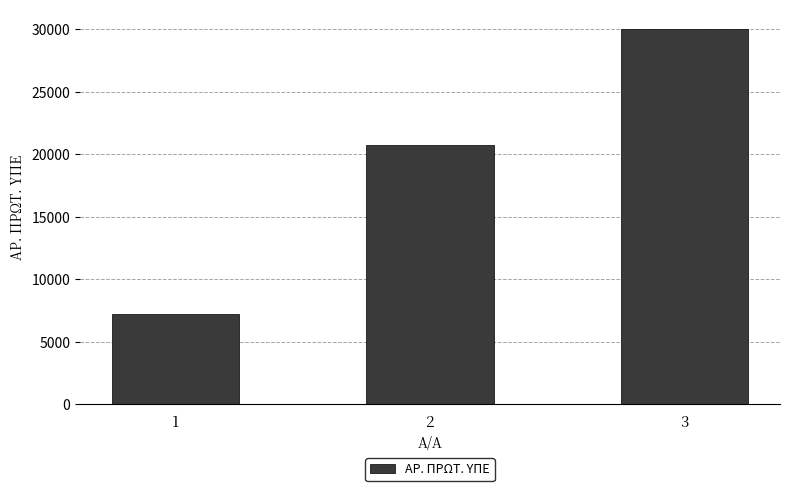

What is the difference between the maximum and minimum values?

22828